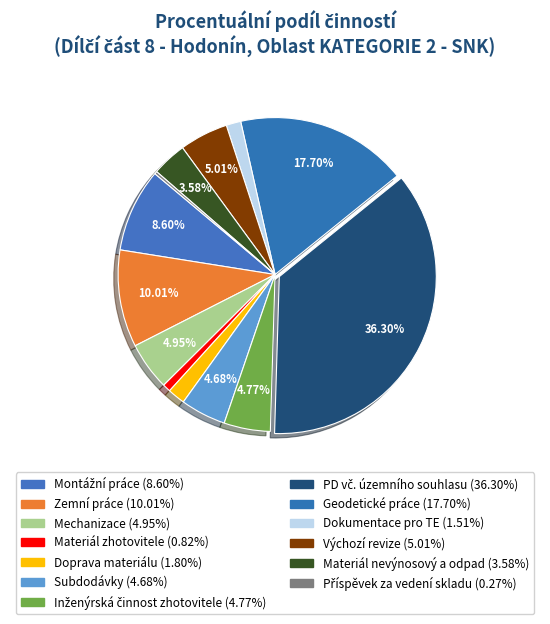

Which category has the smallest portion of the pie?

Příspěvek za vedení skladu